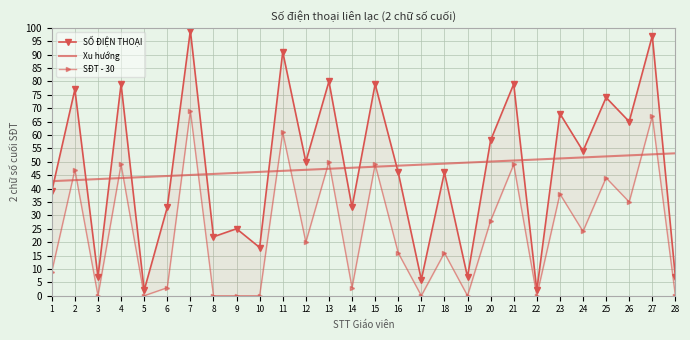

True or false: Xu hướng and SỐ ĐIỆN THOẠI intersect in this chart.

True